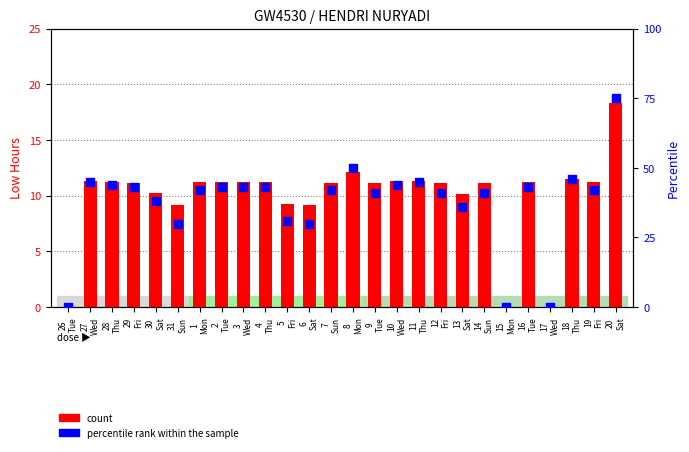

Which series reaches the maximum Y coordinate?

percentile rank within the sample